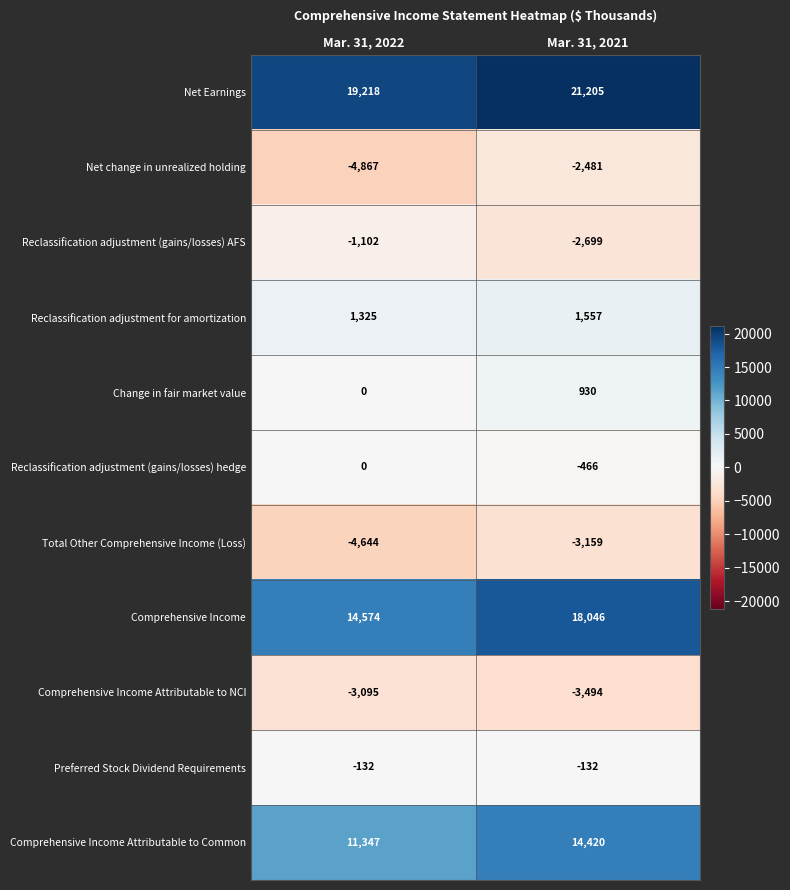

What is the total value across all series at Mar. 31, 2022?

32624